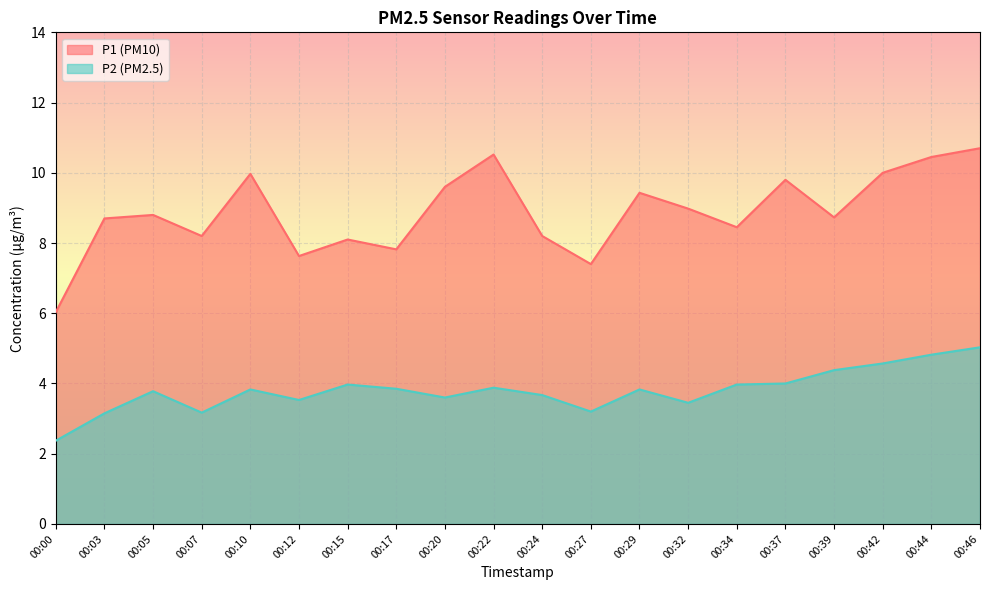

At 00:07, list the series in order from smallest to largest.

P2 (PM2.5), P1 (PM10)